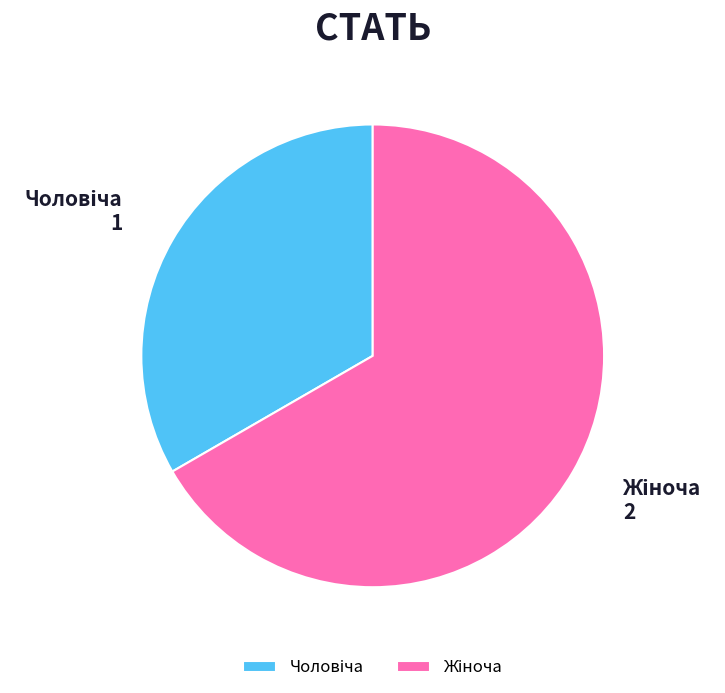

Count the number of slices in the pie.

2